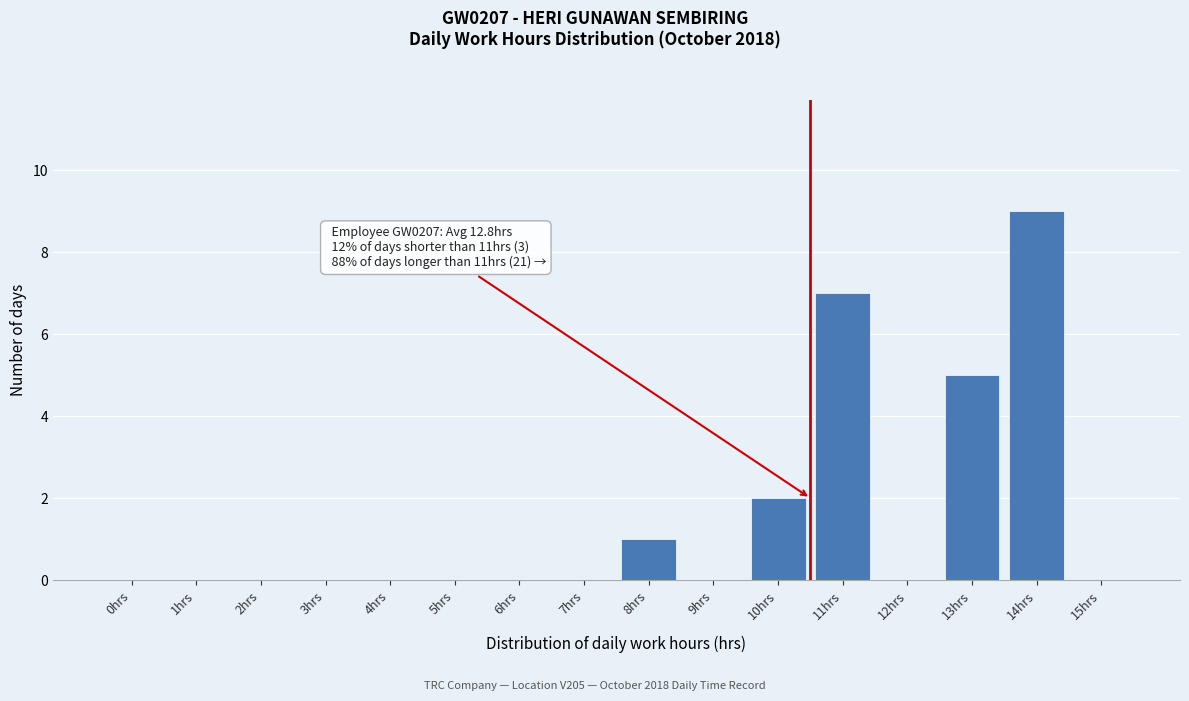

Reading left to right, transcribe all the data shown in this chart.

0hrs=0	1hrs=0	2hrs=0	3hrs=0	4hrs=0	5hrs=0	6hrs=0	7hrs=0	8hrs=1	9hrs=0	10hrs=2	11hrs=7	12hrs=0	13hrs=5	14hrs=9	15hrs=0